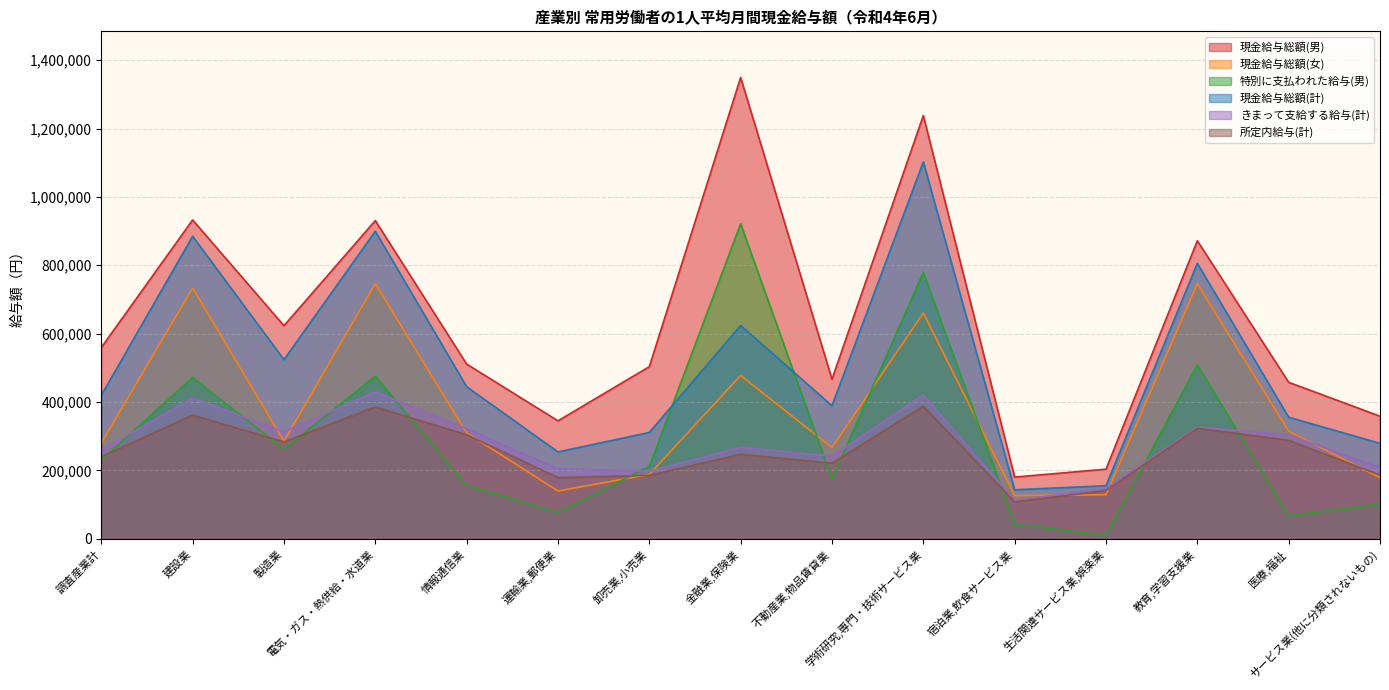

How many interior local peaks does the 現金給与総額(女) series have?

5